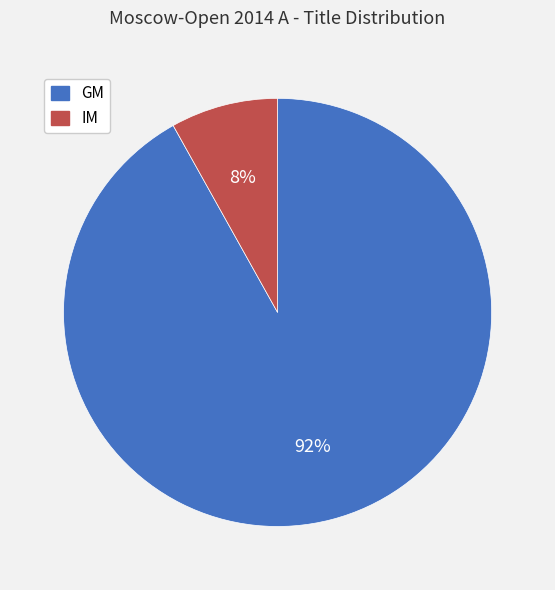

To the nearest percent, what percentage of the pie is GM?

92%